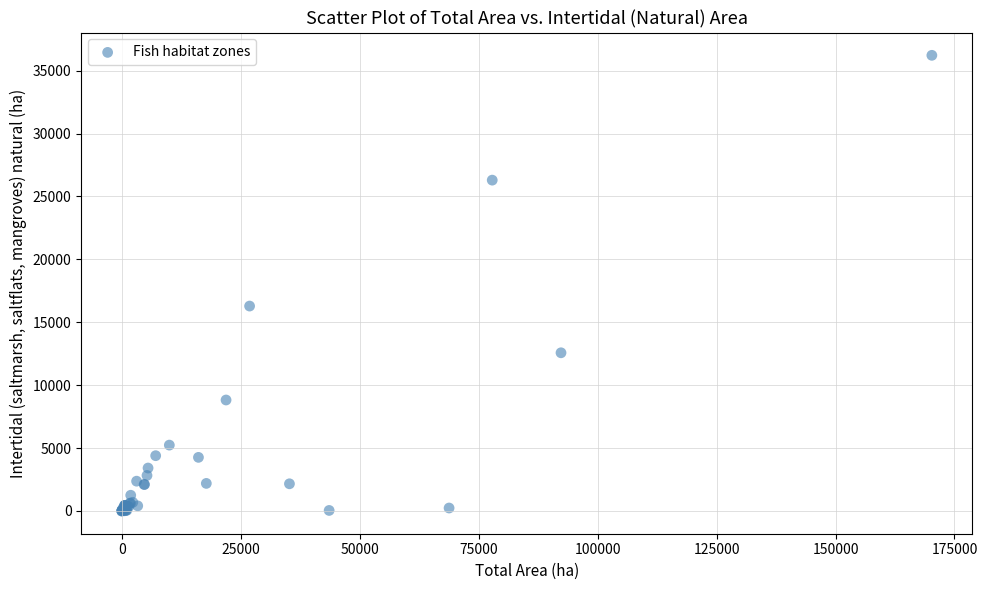

What Y value in the scatter plot is closest to 18109?

16286